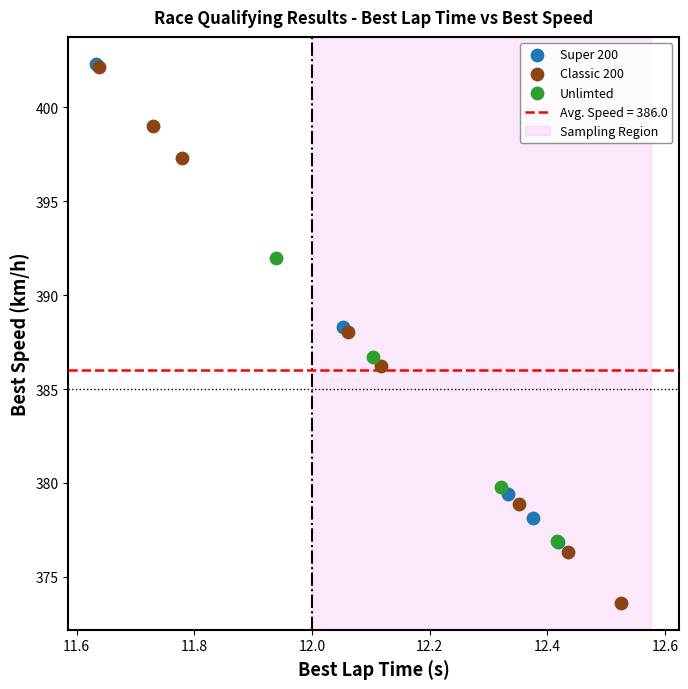

Which series has the largest Y range (max minus min)?

Classic 200